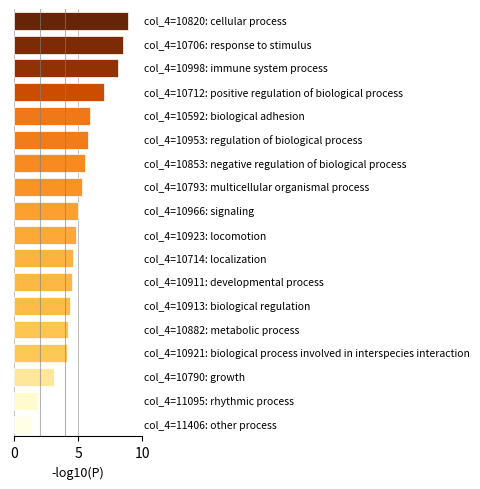

What is the greatest value displayed?

8.9